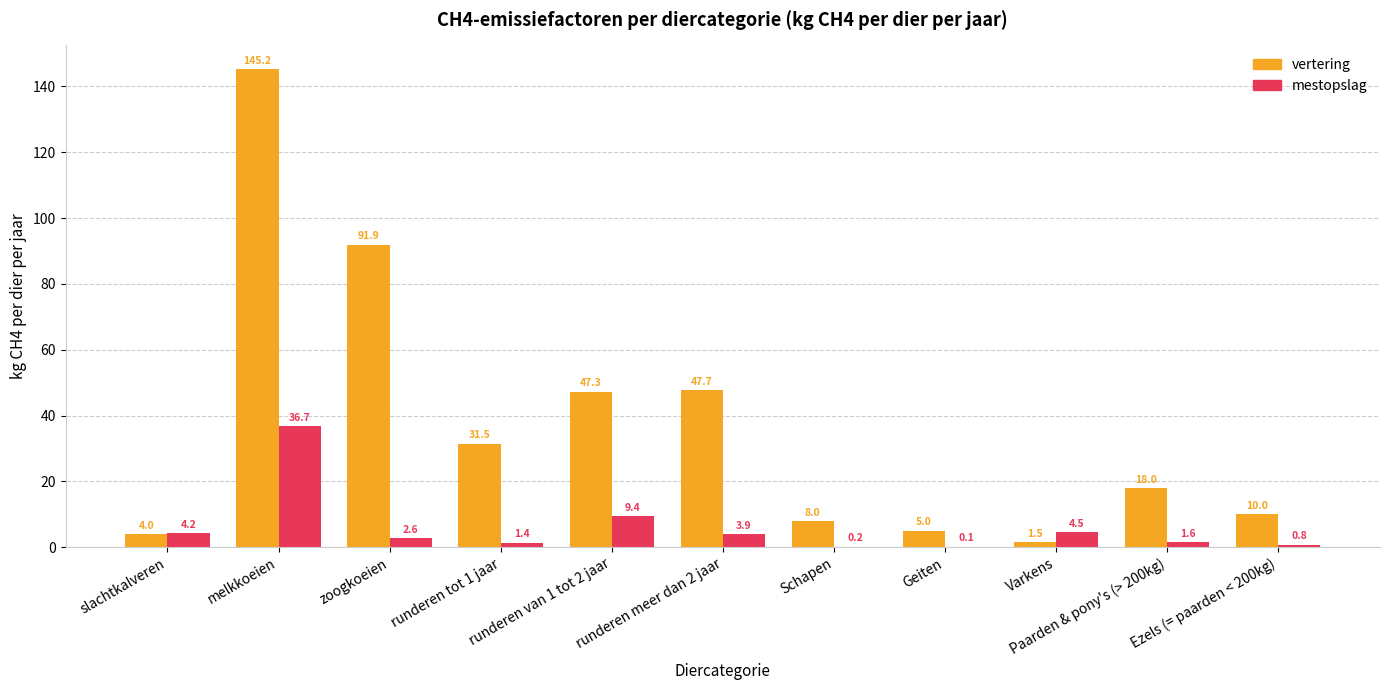

Which series has the largest range (max minus min)?

vertering